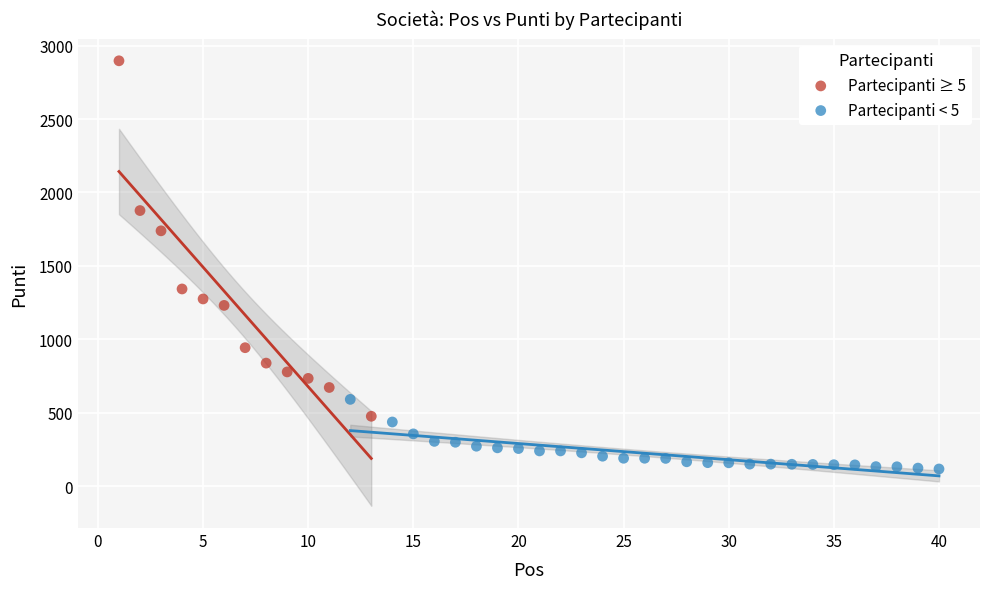

Which series contains the lowest Y value?

Partecipanti < 5